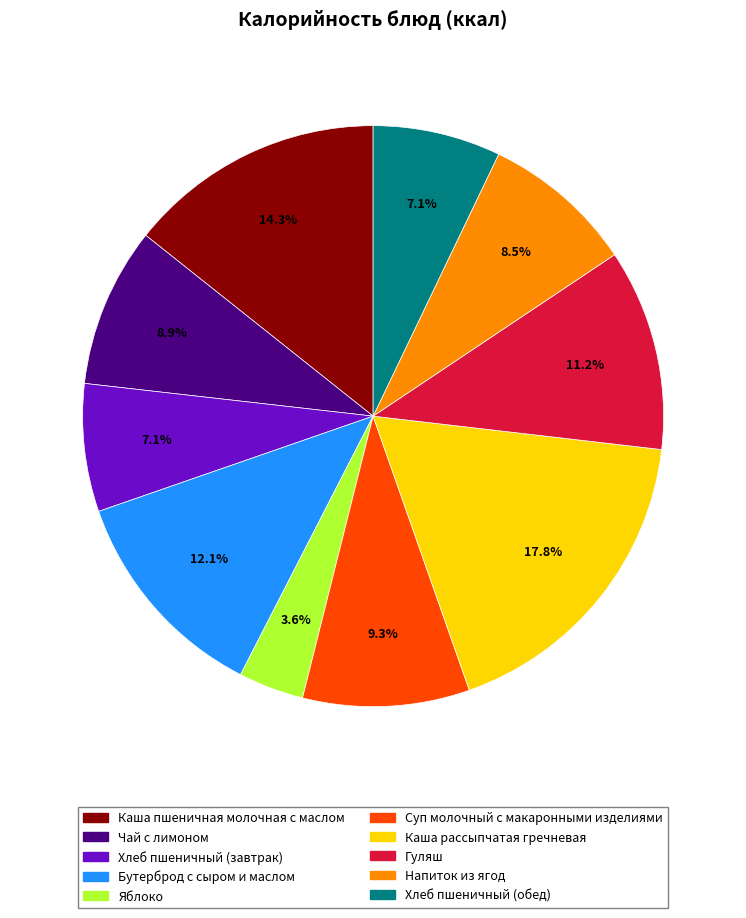

Between Каша рассыпчатая гречневая and Хлеб пшеничный (обед), which is larger?

Каша рассыпчатая гречневая